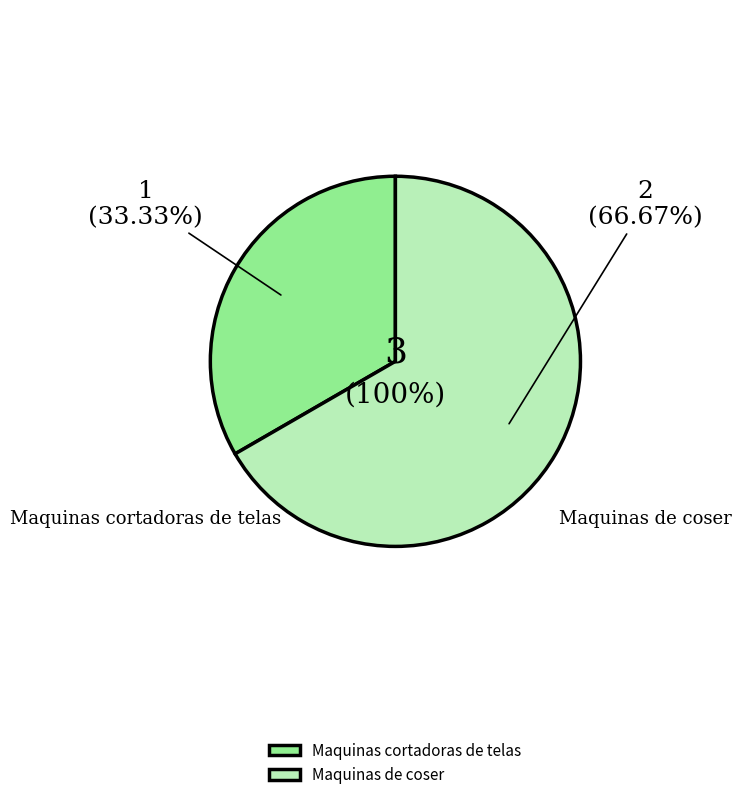

How many slices are in this pie chart?

2